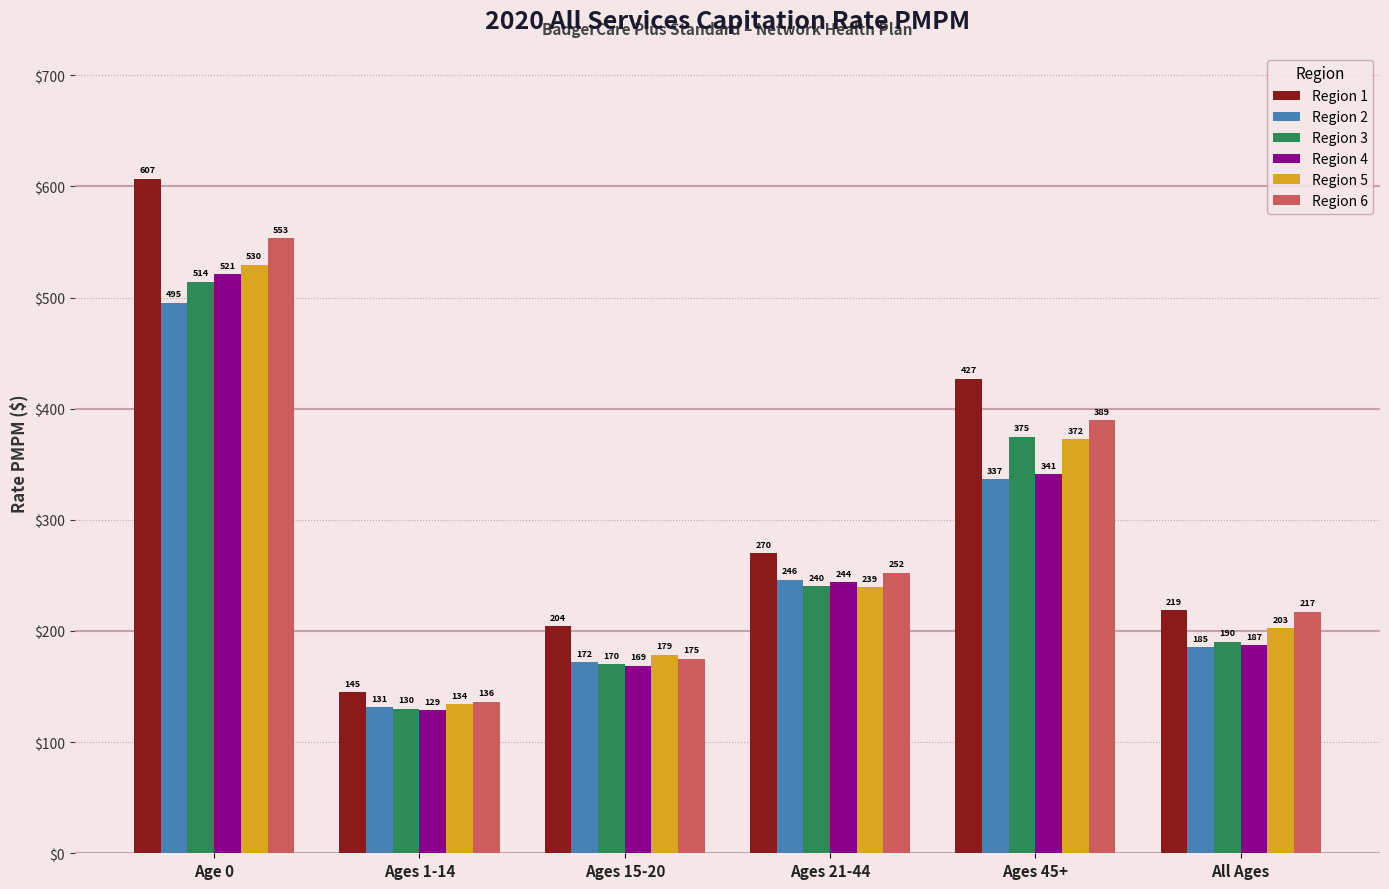

What value does the Region 6 series have at All Ages?

217.4